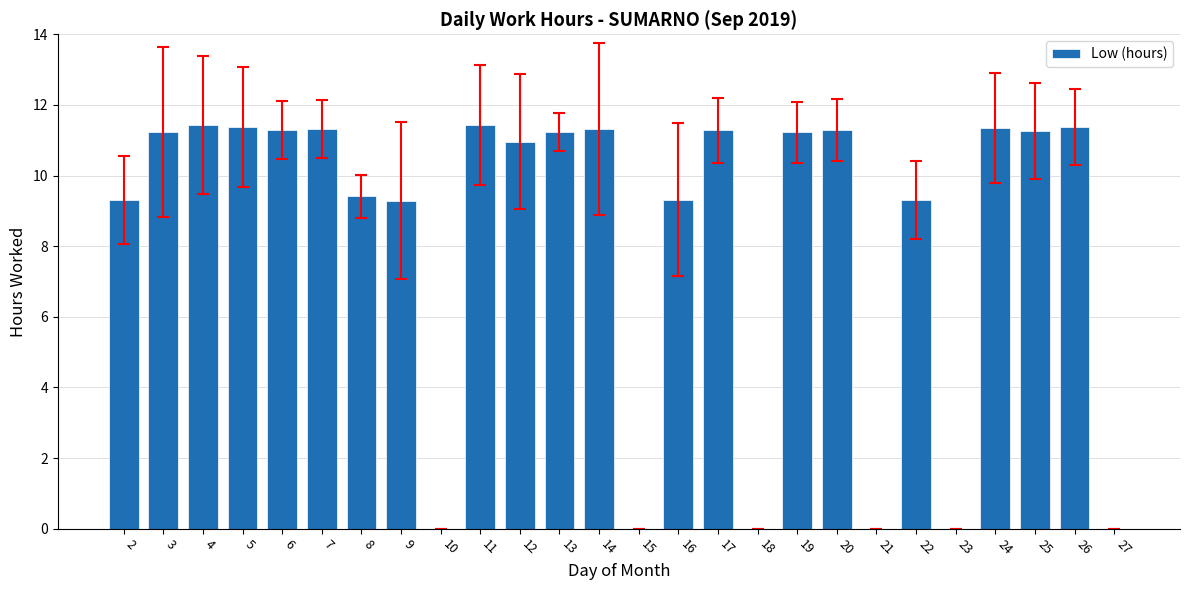

True or false: the data shows 0.0 at 18.

True